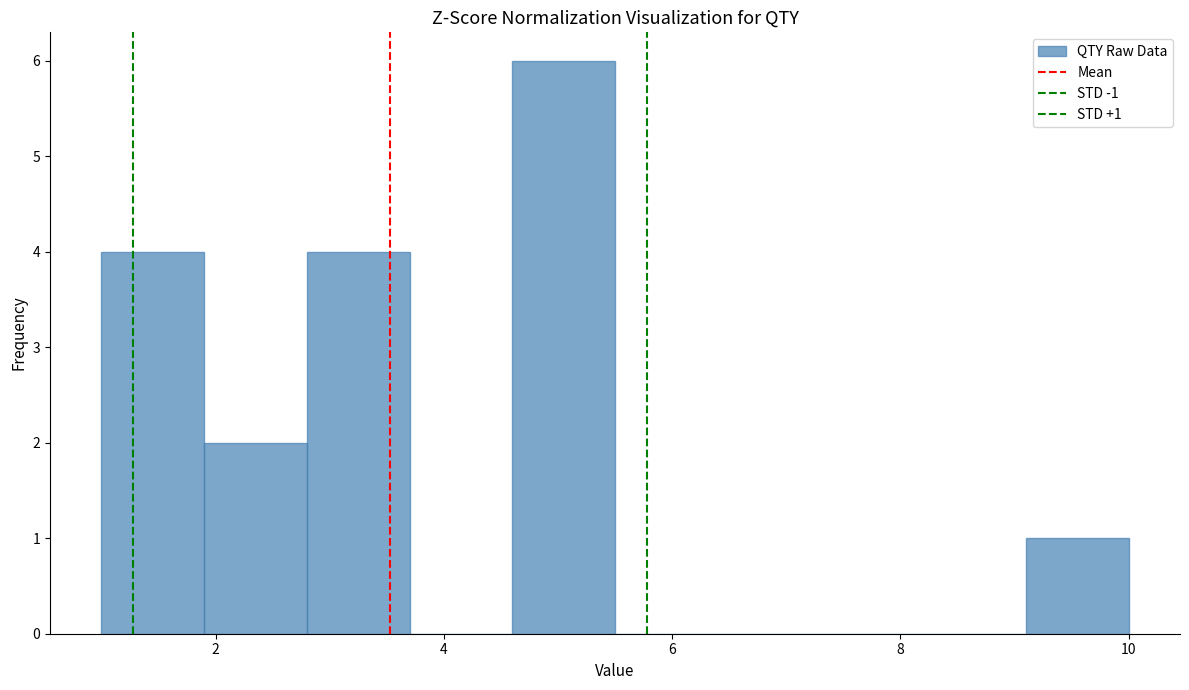

Which range on the x-axis has the tallest bar?

4.6 to 5.5